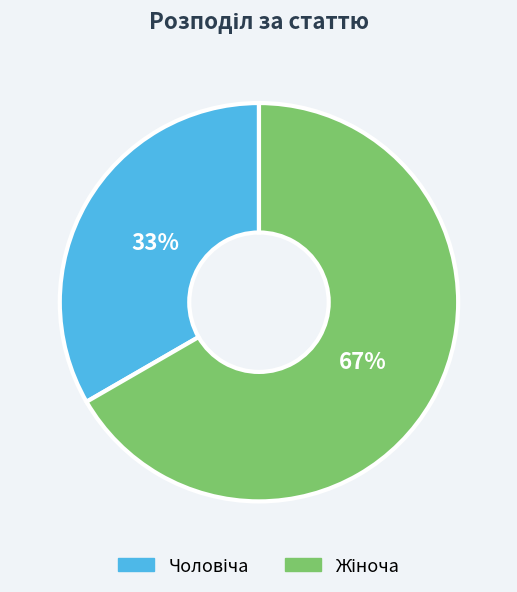

Is there any slice that represents more than half of the pie?

Yes